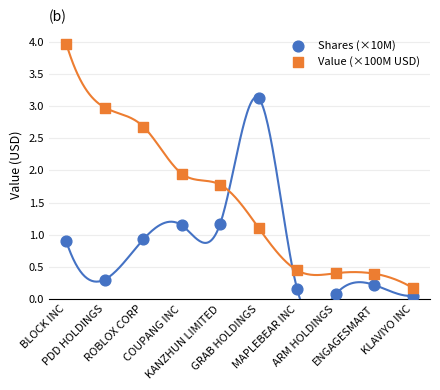

Which series has the widest spread of Y values?

Value (×100M USD)